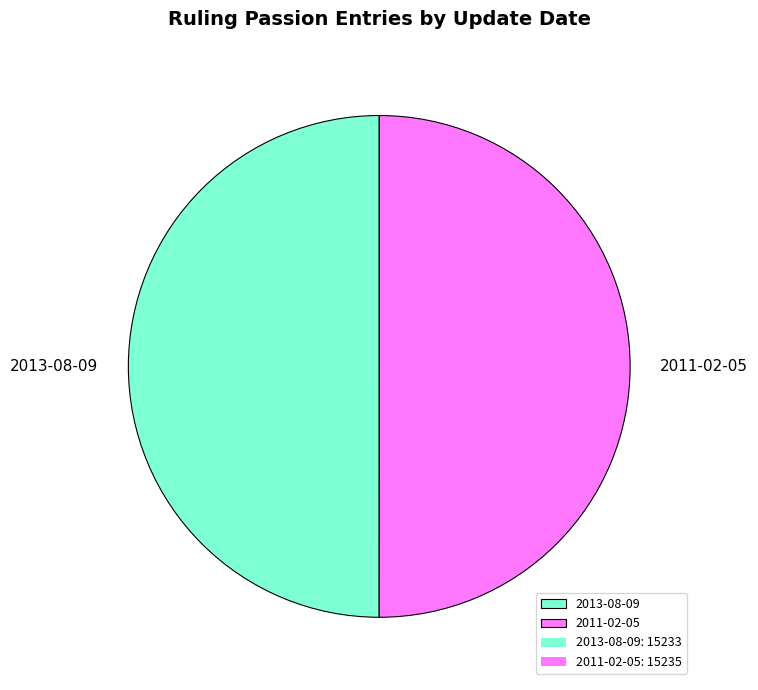

What is the ratio of the value at 2011-02-05 to the value at 2013-08-09?

1.0